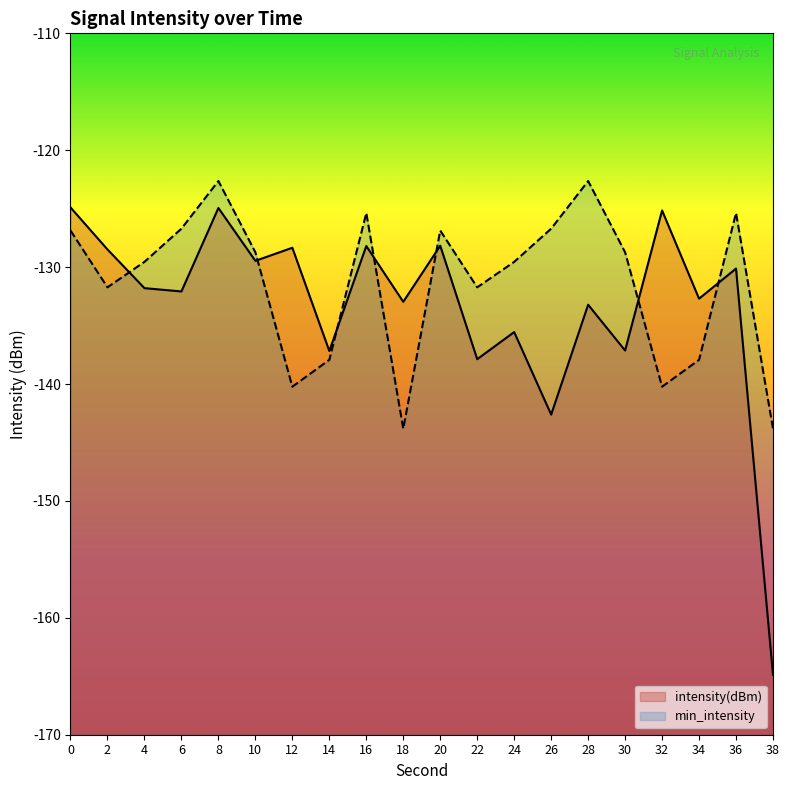

What is the sum of the min_intensity values at 28 and 22?

-254.4